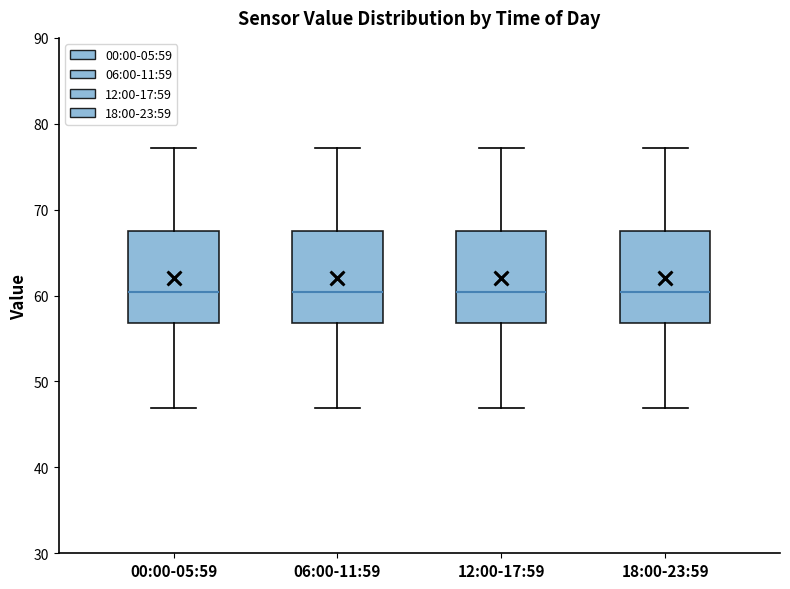

Reading left to right, read every box against the y-axis: the position of its median line, the range the box covers, and the ends of its whiskers. The values are not printed on the chart, so give them approximately, as read against the axis.

00:00-05:59: median 60, box 57 to 68, whiskers 47 to 77
06:00-11:59: median 60, box 57 to 68, whiskers 47 to 77
12:00-17:59: median 60, box 57 to 68, whiskers 47 to 77
18:00-23:59: median 60, box 57 to 68, whiskers 47 to 77